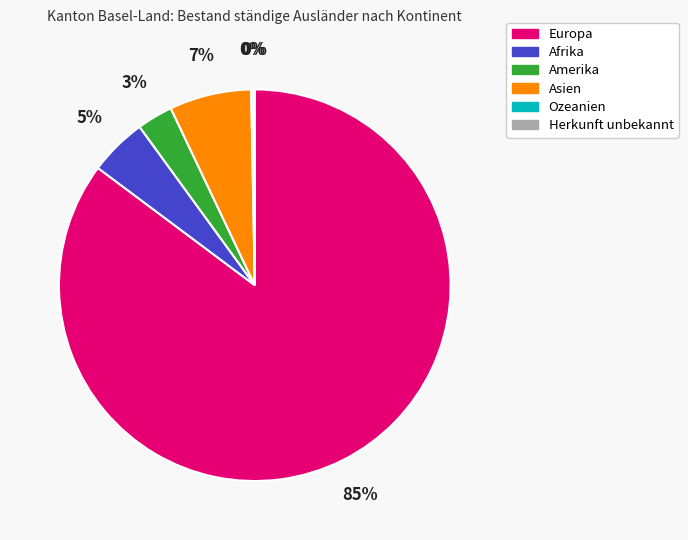

Is it true that Europa is 85% of the pie?

True